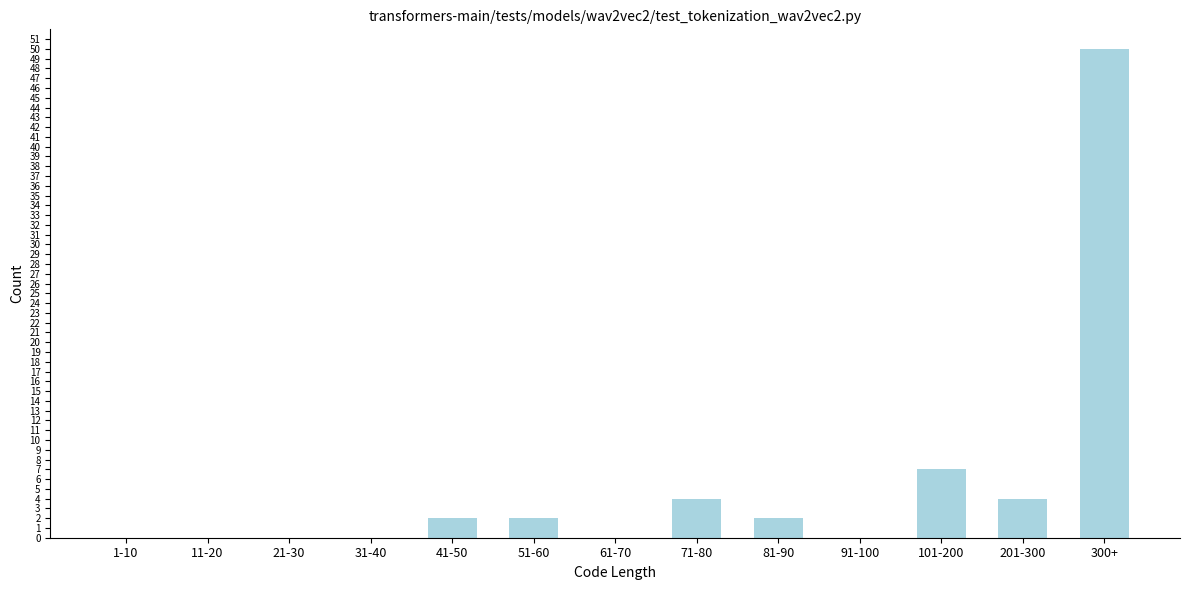

Reading left to right, transcribe all the data shown in this chart.

1-10=0	11-20=0	21-30=0	31-40=0	41-50=2	51-60=2	61-70=0	71-80=4	81-90=2	91-100=0	101-200=7	201-300=4	300+=50